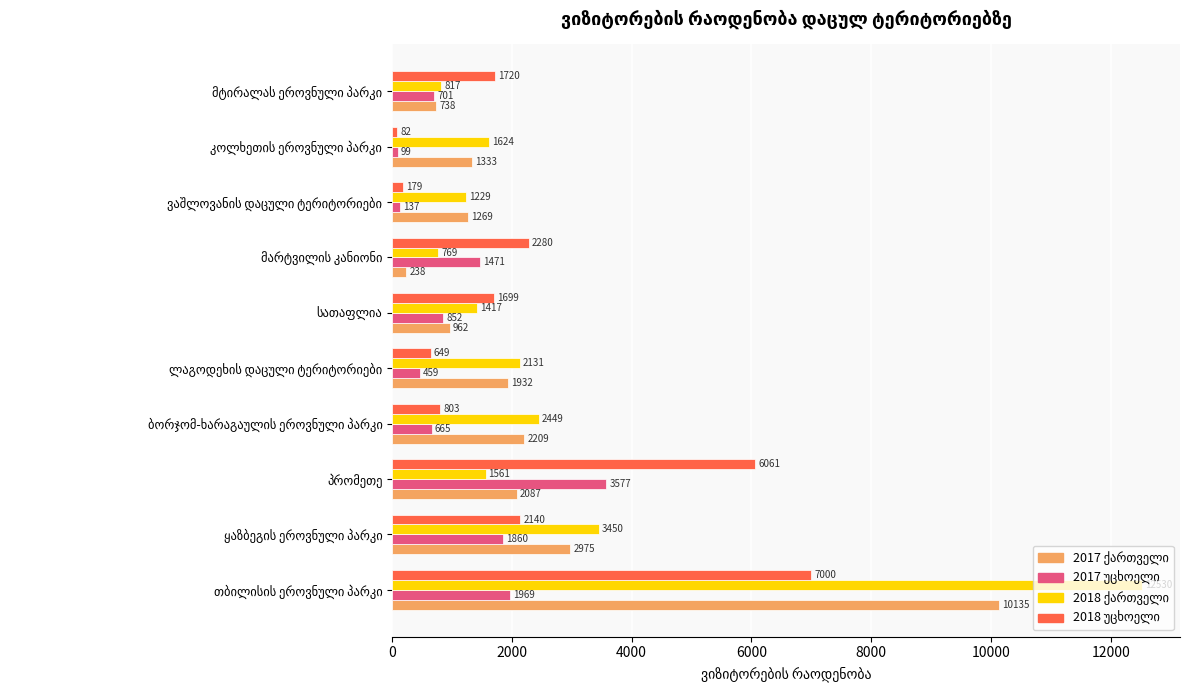

At how many categories does at least one series exceed 3113?

3